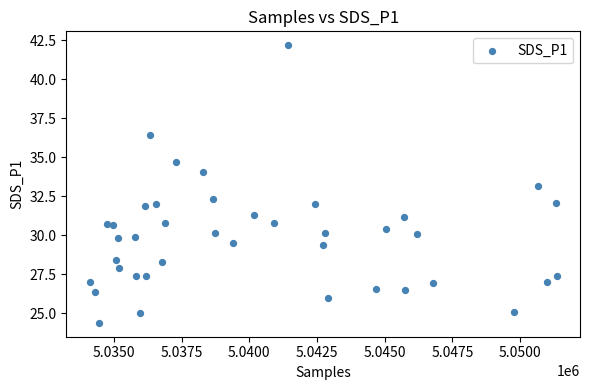

What is the range of Y values (max minus min)?

17.8